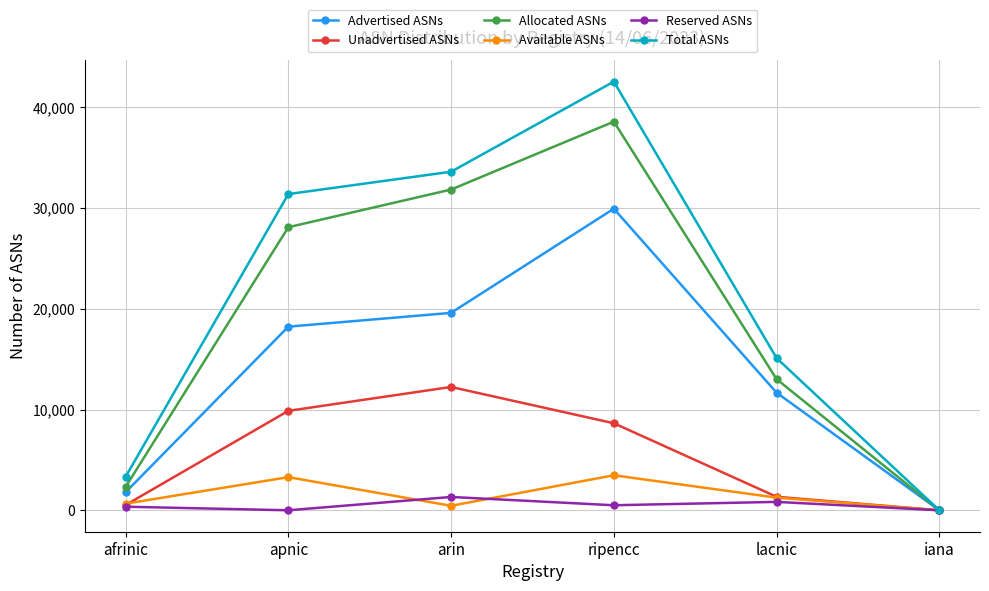

Rank the series by their maximum value, from highest to lowest.

Total ASNs, Allocated ASNs, Advertised ASNs, Unadvertised ASNs, Available ASNs, Reserved ASNs